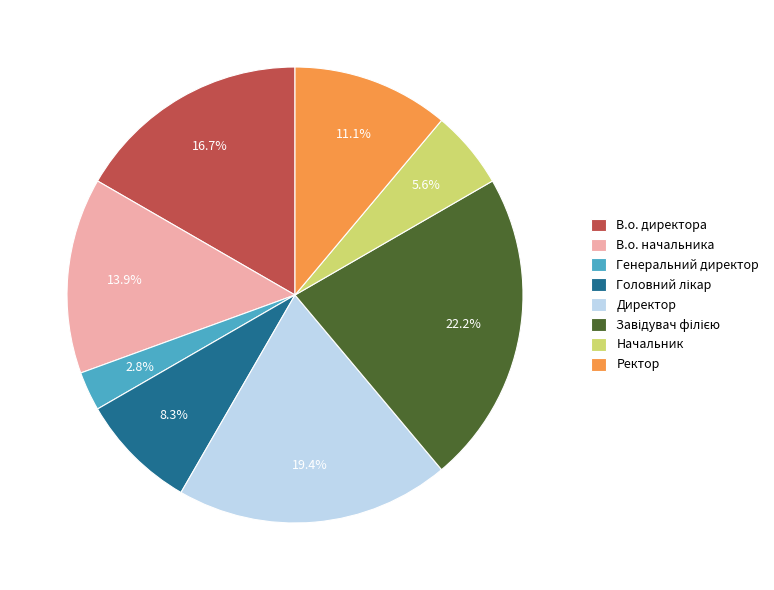

How many segments does this pie chart have?

8